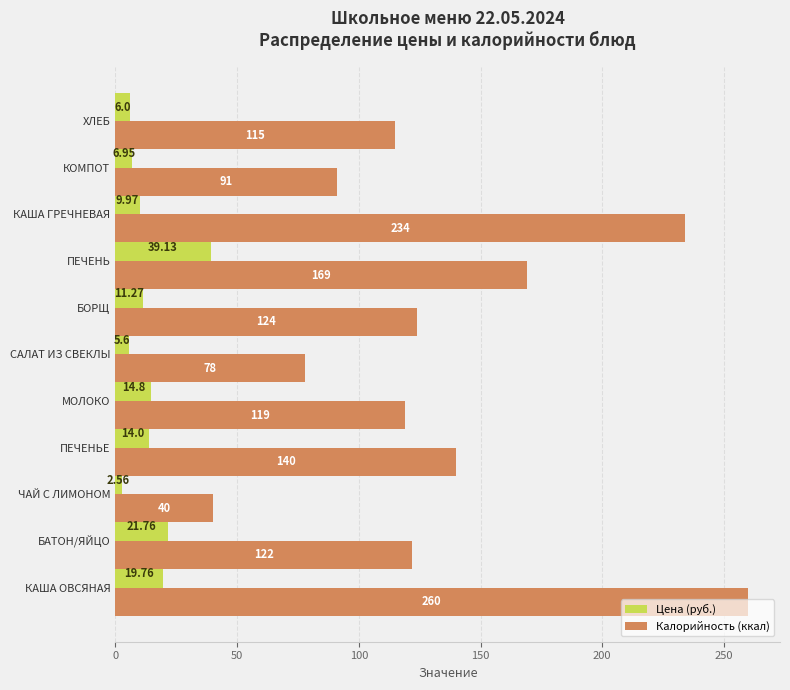

At which category does the chart reach its minimum across all series?

ЧАЙ С ЛИМОНОМ